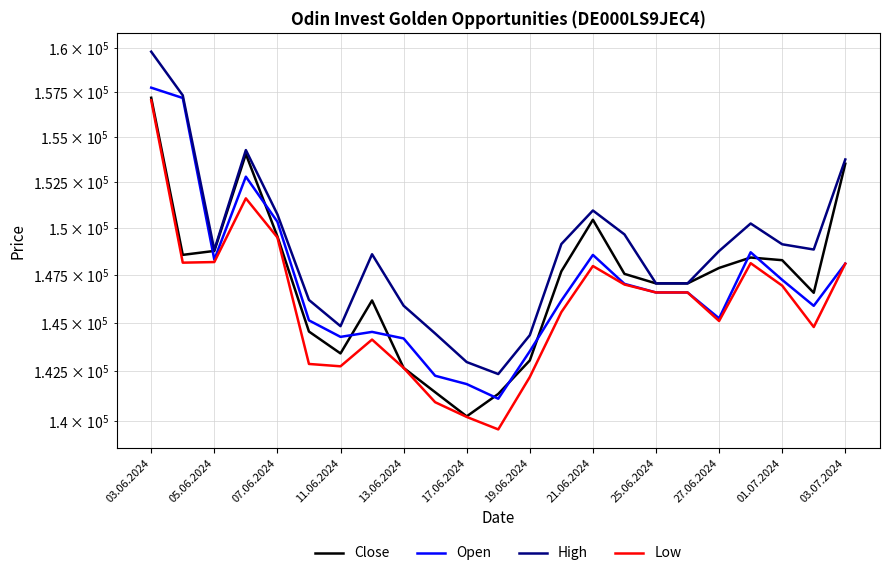

What is the sum of the Open values at 21.06.2024 and 17?

291128